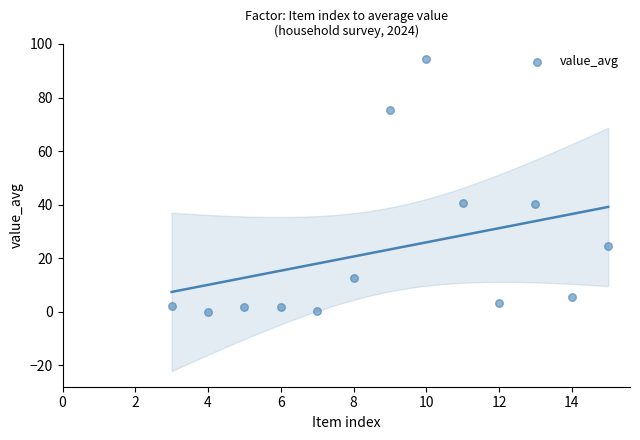

What is the range of X values (max minus min)?

12.0